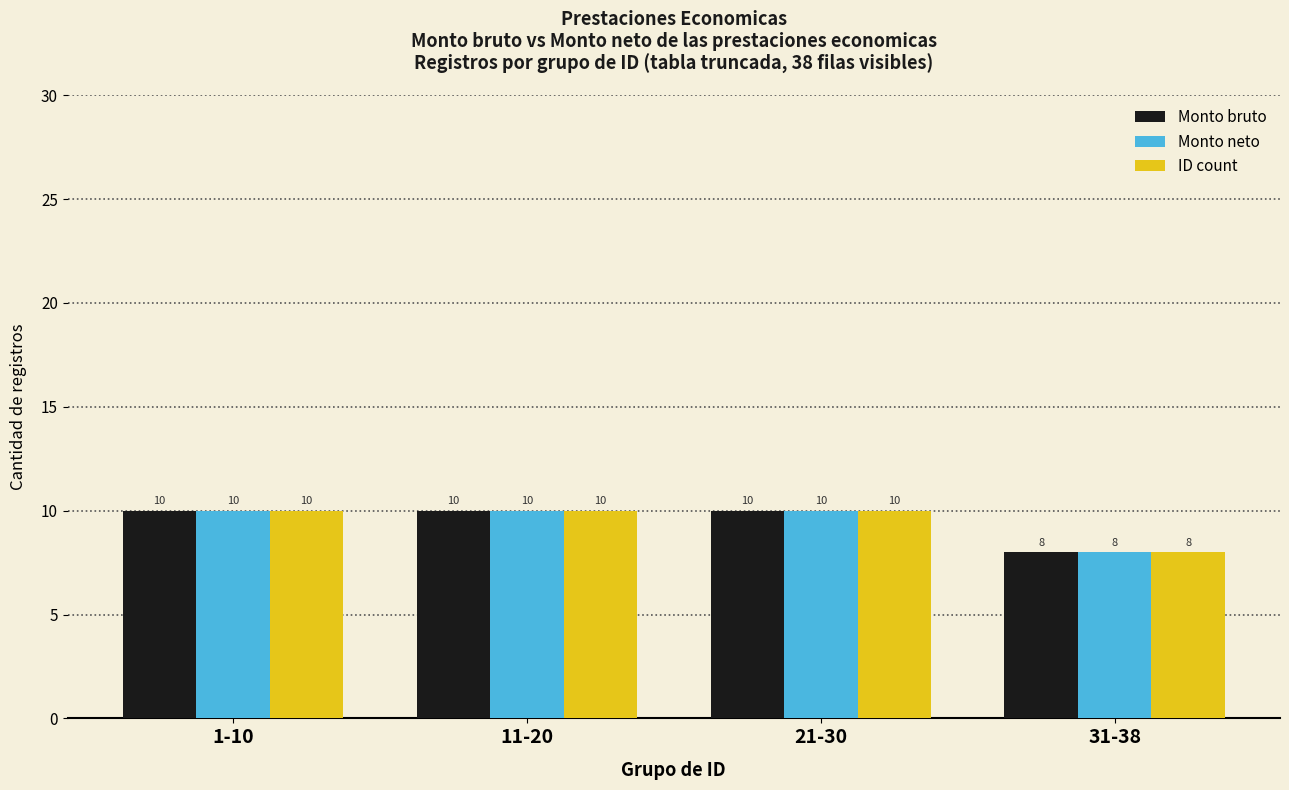

What is the label of the 1st bar from the right?

31-38